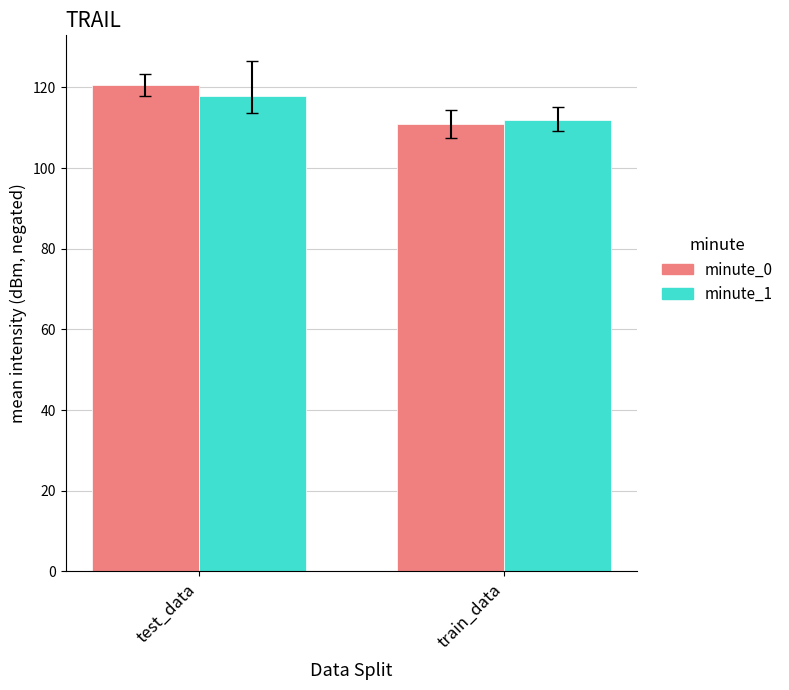

Count the number of data series in this chart.

2